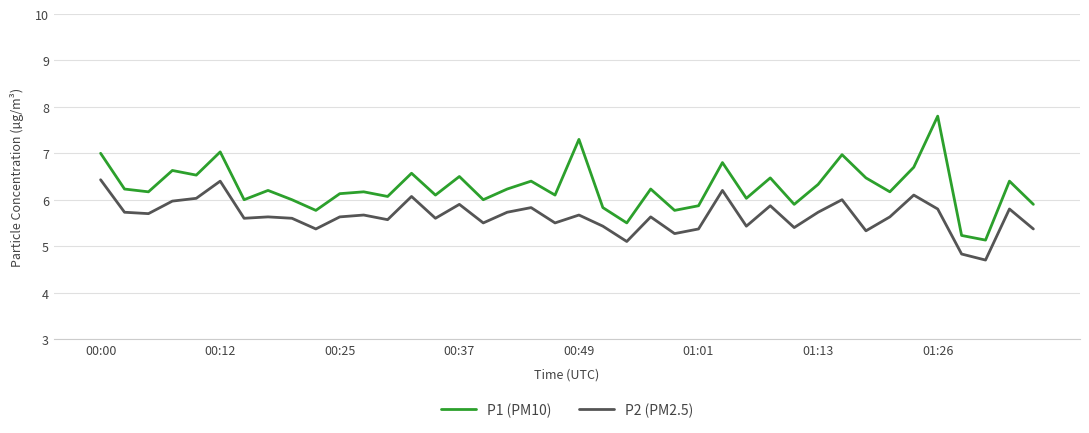

True or false: P1 (PM10) and P2 (PM2.5) cross at least once.

False